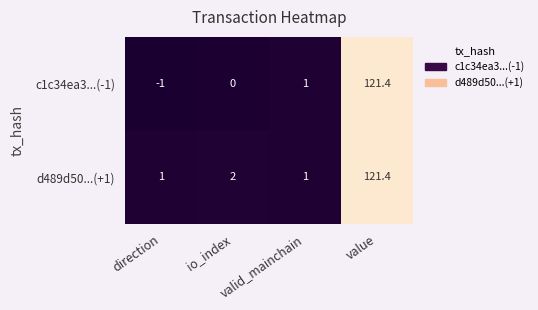

Which series has the largest total across all categories?

d489d50...(+1)